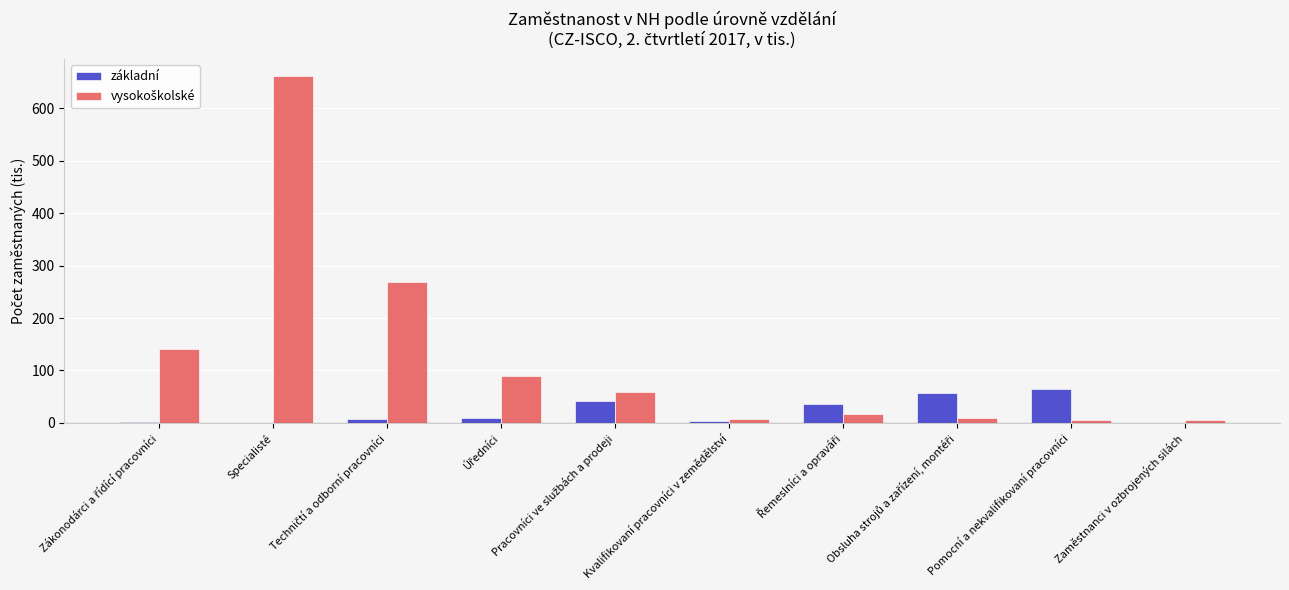

What is the greatest value displayed?

661.3